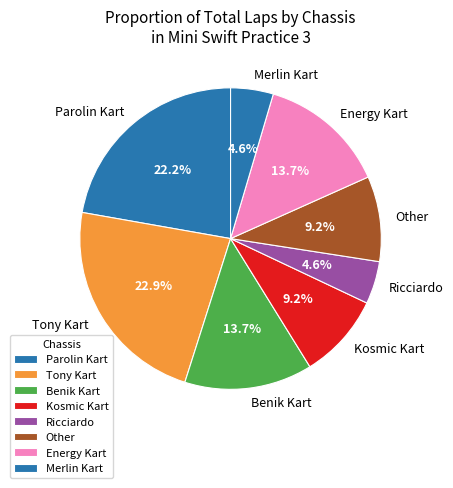

Which has a higher value, Energy Kart or Tony Kart?

Tony Kart